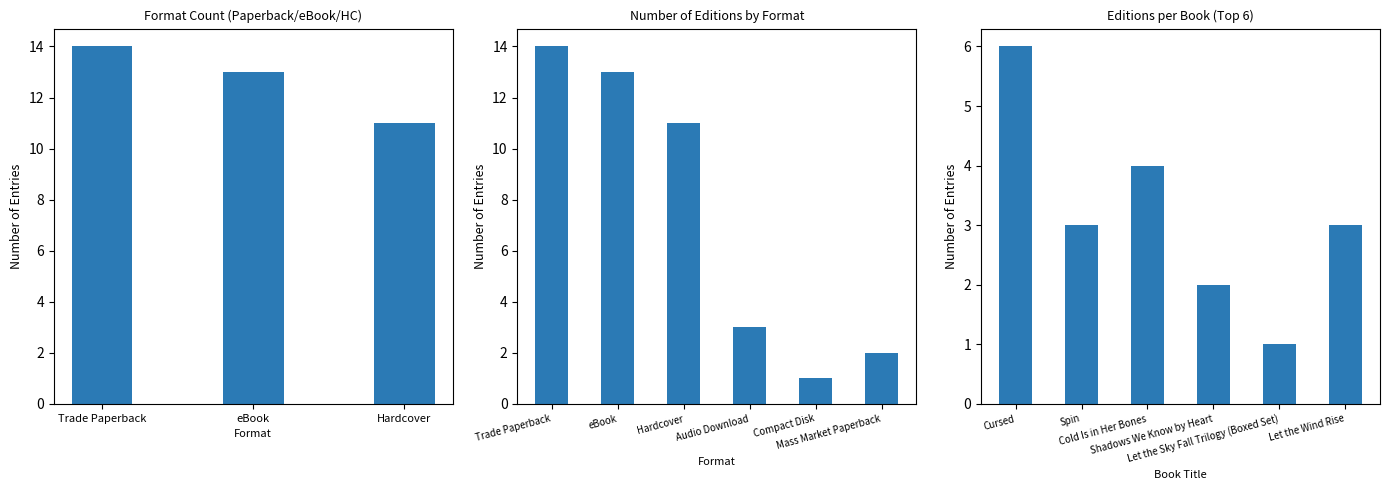

How many values are between 2 and 4?

4